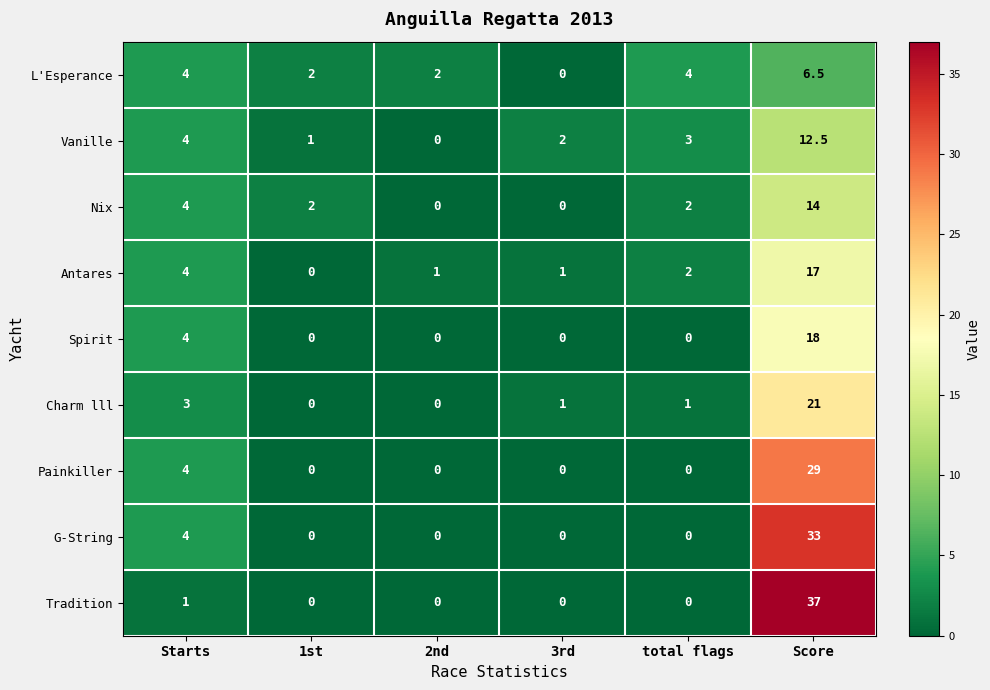

Which series has the largest total across all categories?

Tradition